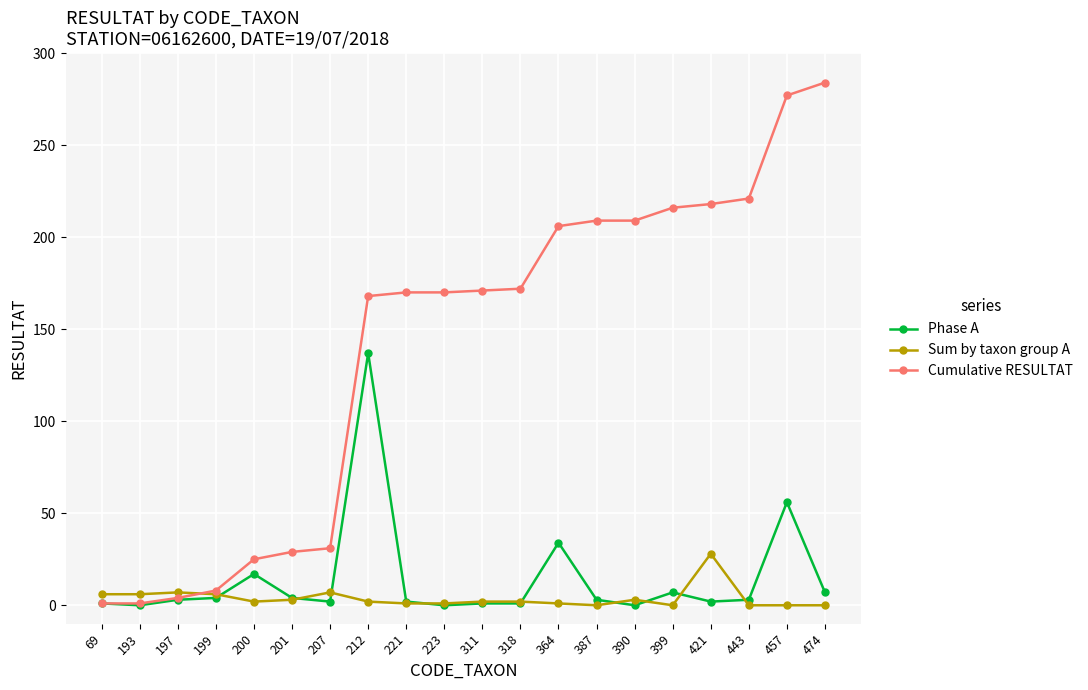

The Cumulative RESULTAT series shows 170 at 221. True or false?

True